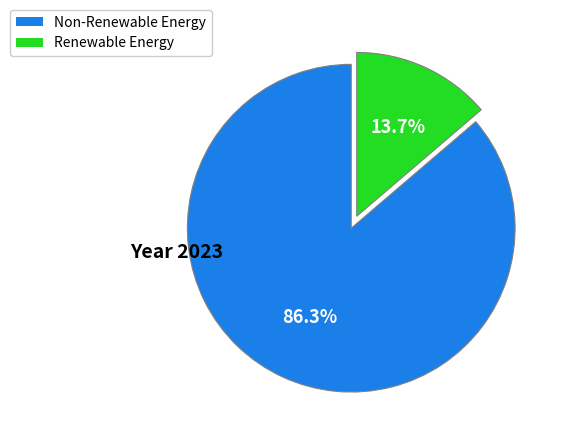

How many segments does this pie chart have?

2